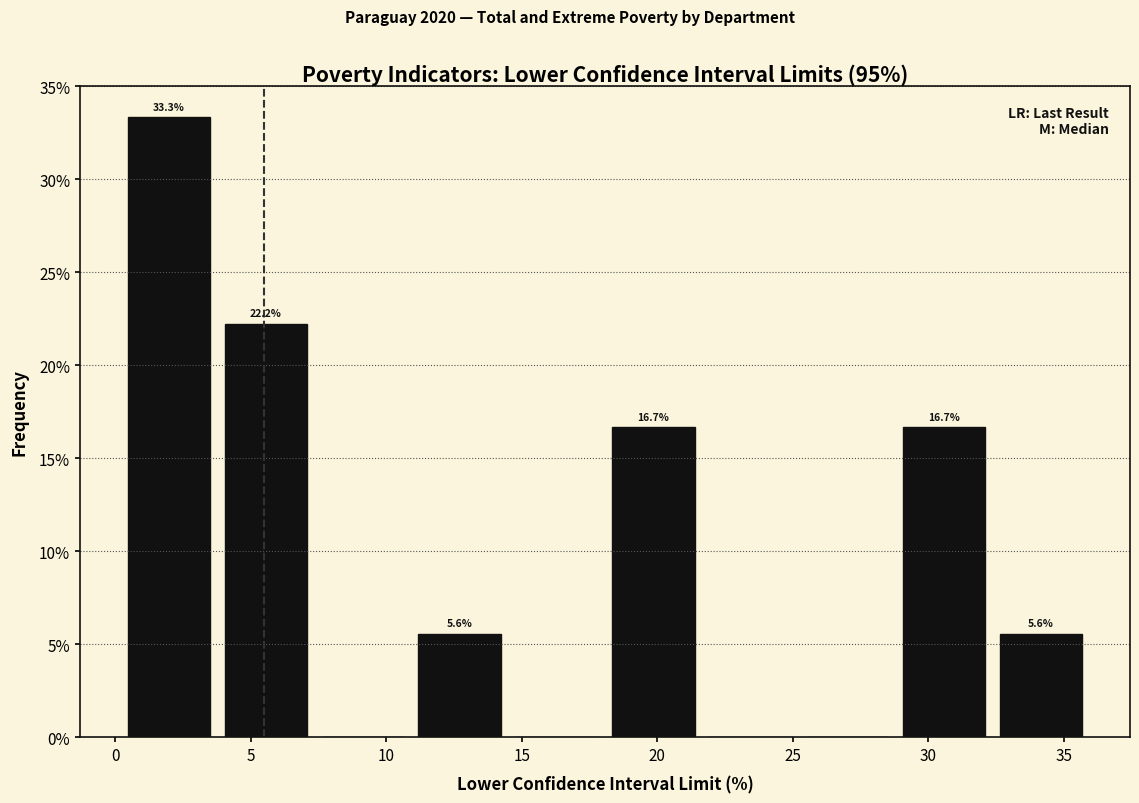

Over which range of the x-axis is the bar tallest?

0.0 to 4.0